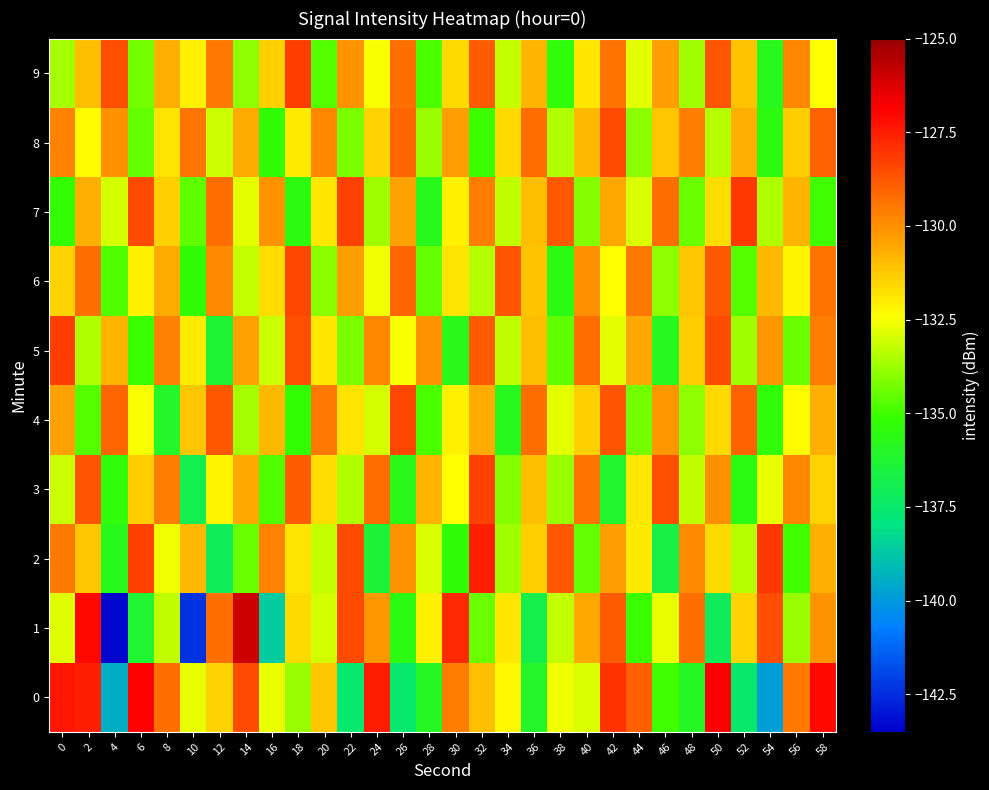

At which category is the sum across all series the highest?

58